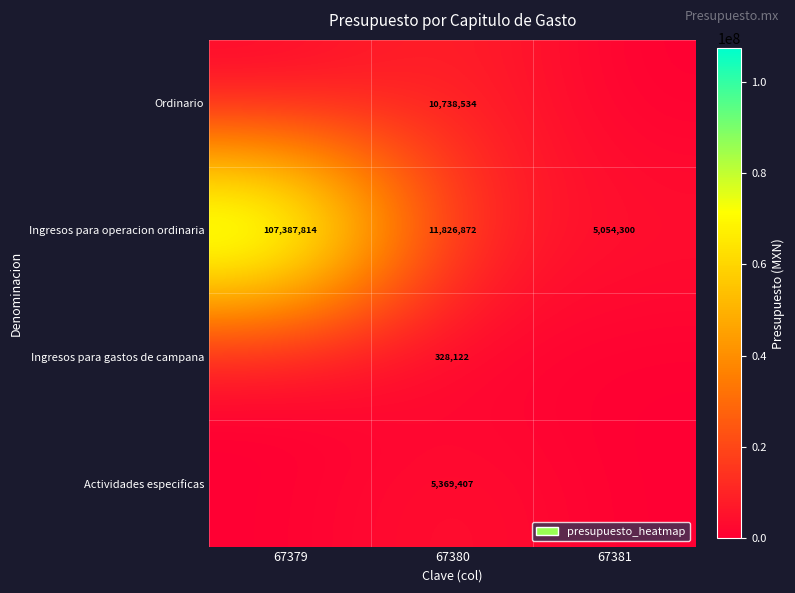

The Ingresos para operacion ordinaria series shows 6696944 at 67381. True or false?

False